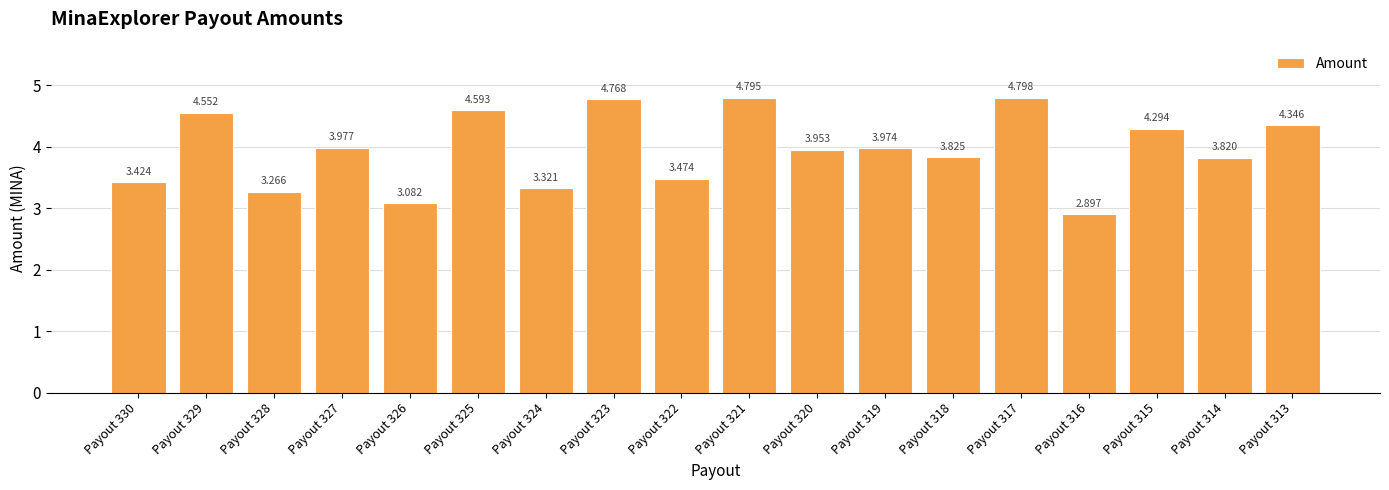

How many data points are above 3?

17